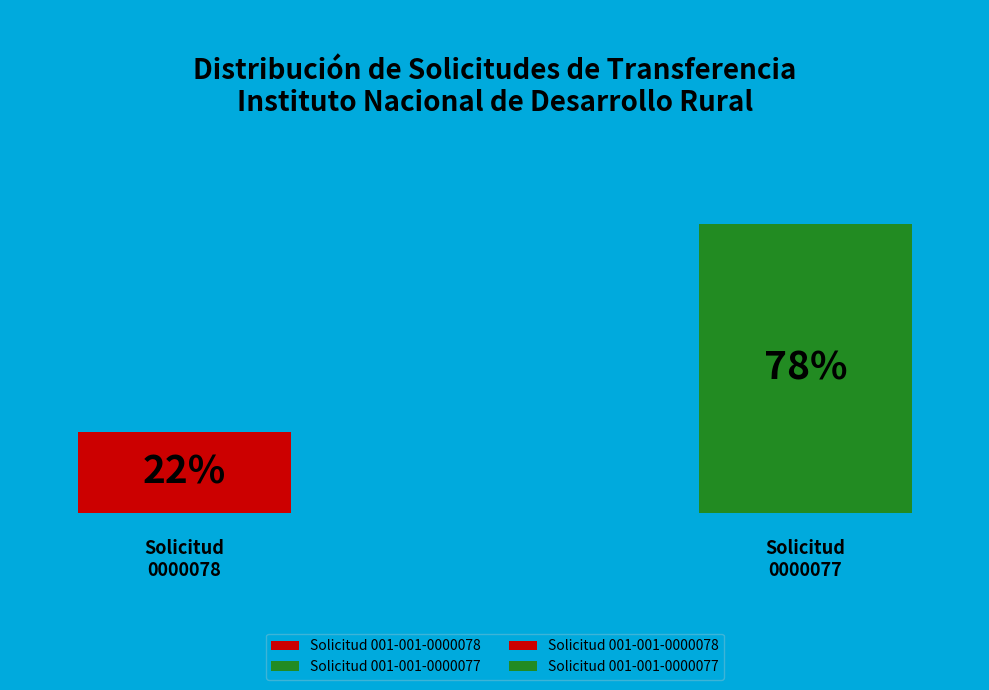

Which category has the biggest portion of the pie?

Solicitud 001-001-0000077